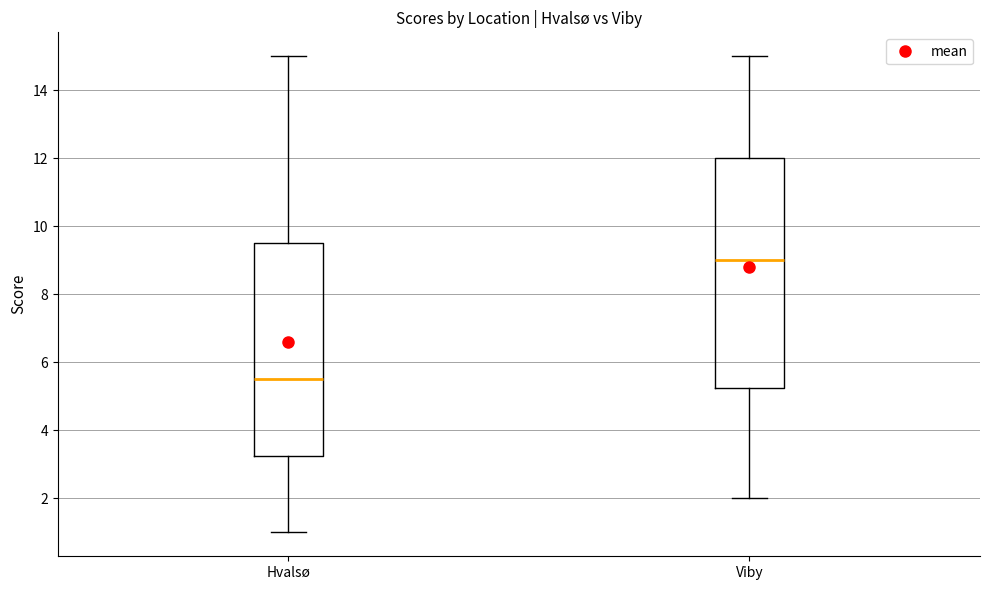

Where does the lower whisker of the box for Viby end on the y-axis? The values are not printed on the chart, so give them approximately, as read against the axis.

2.0